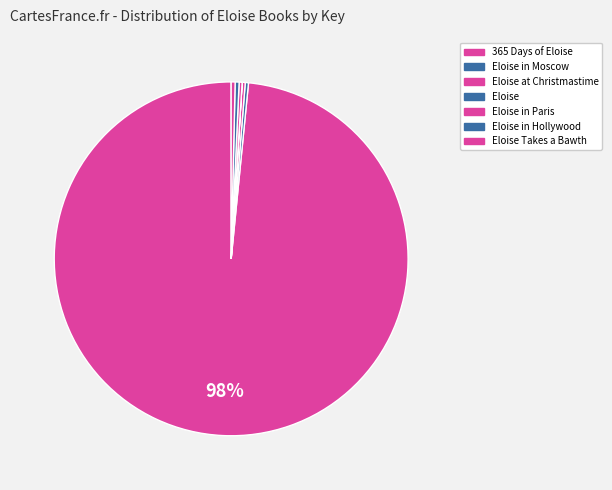

The Eloise in Paris slice represents 0% of the pie. True or false?

True